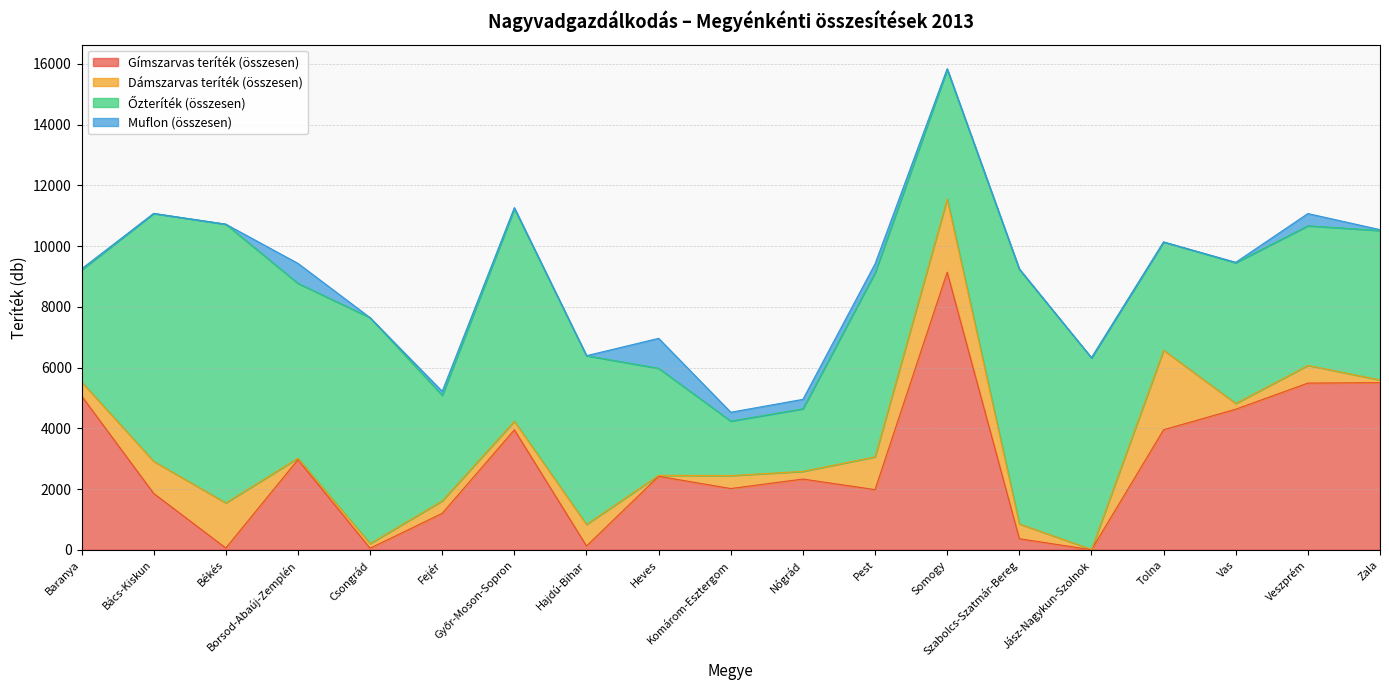

At which category does Őzteríték (összesen) reach its first local valley?

Borsod-Abaúj-Zemplén